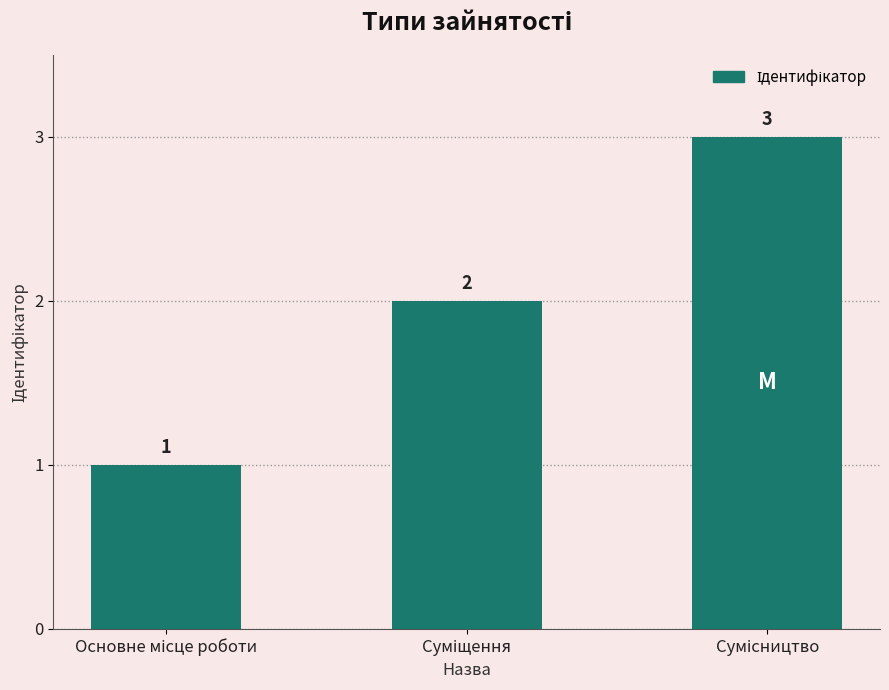

What is the greatest value displayed?

3